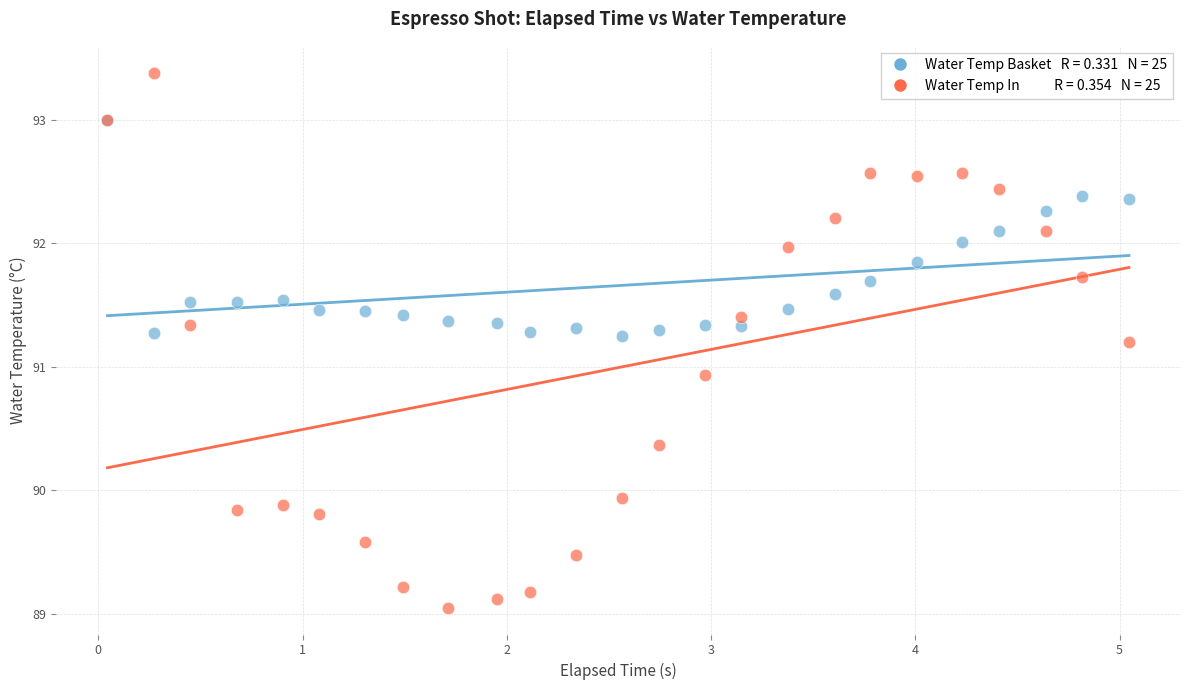

Across all series, what Y value is closest to 91?

90.9